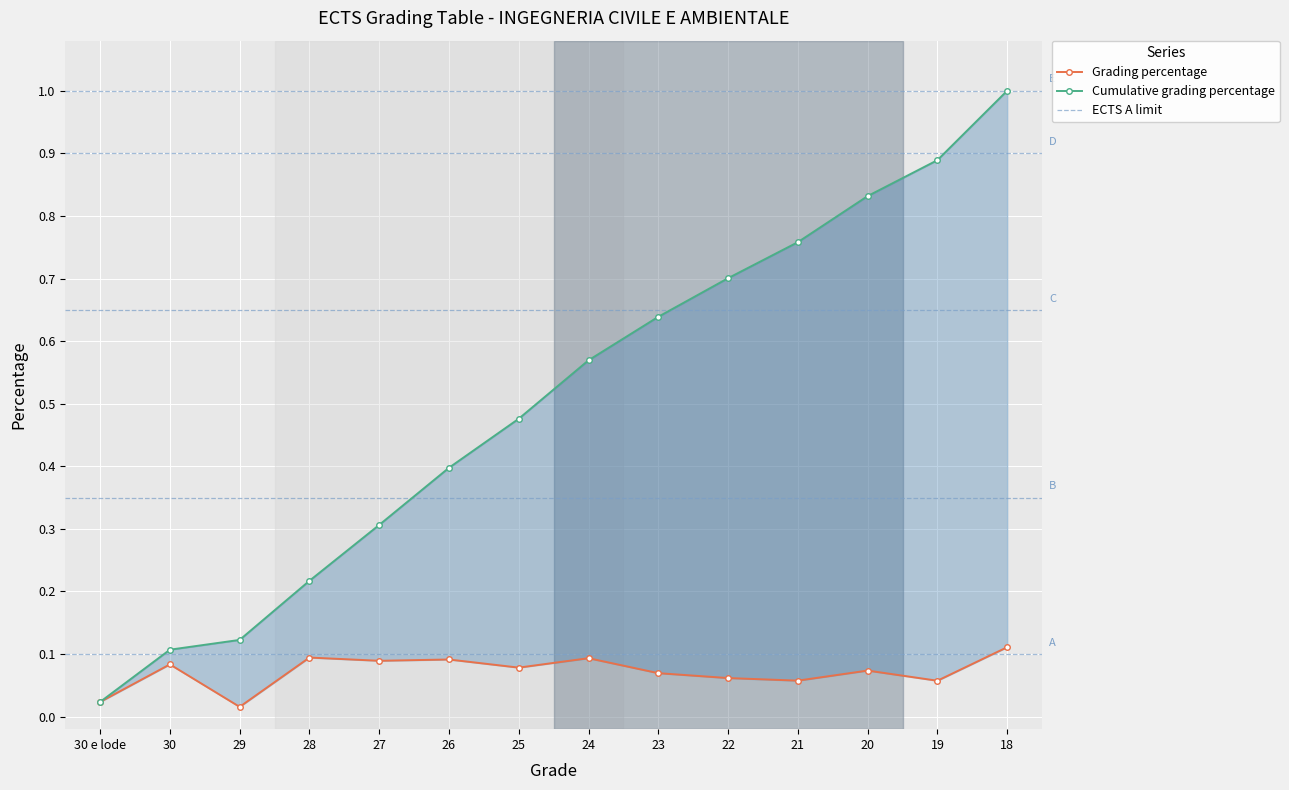

Which category has the highest value across all series?

18